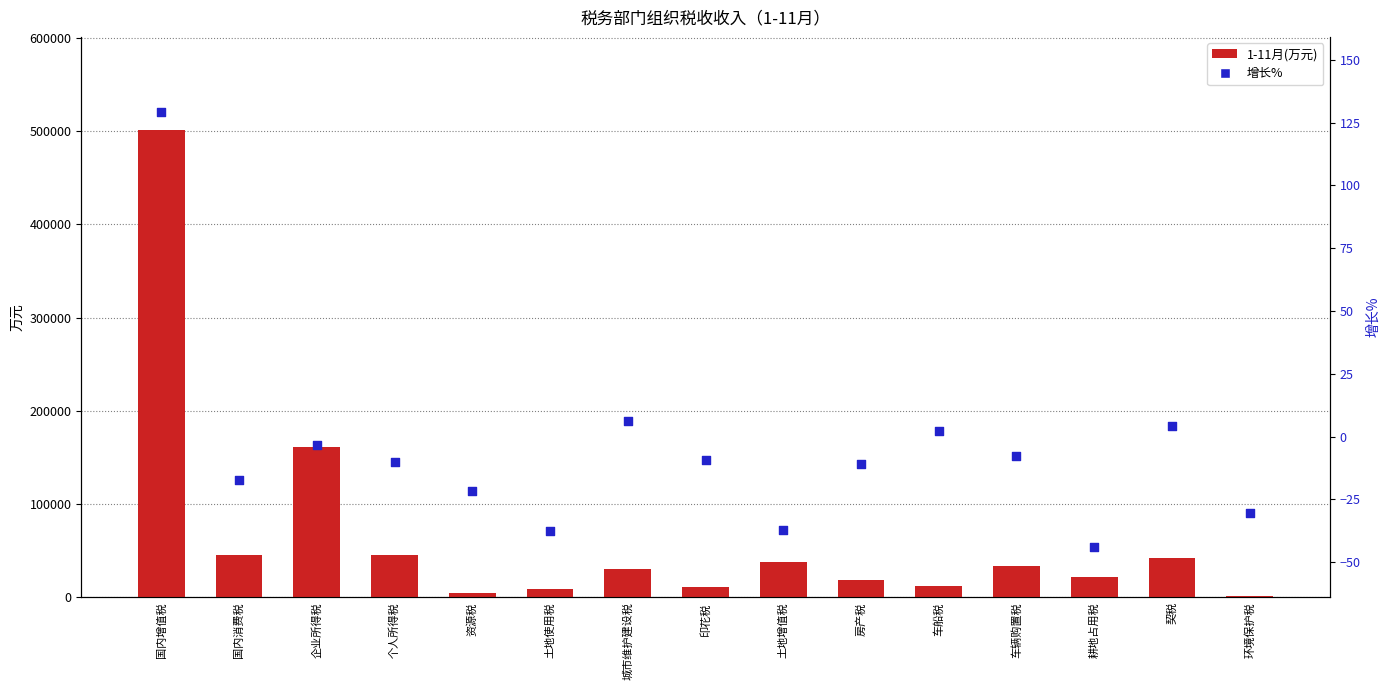

What is the total value across all series at 车辆购置税?

33444.4